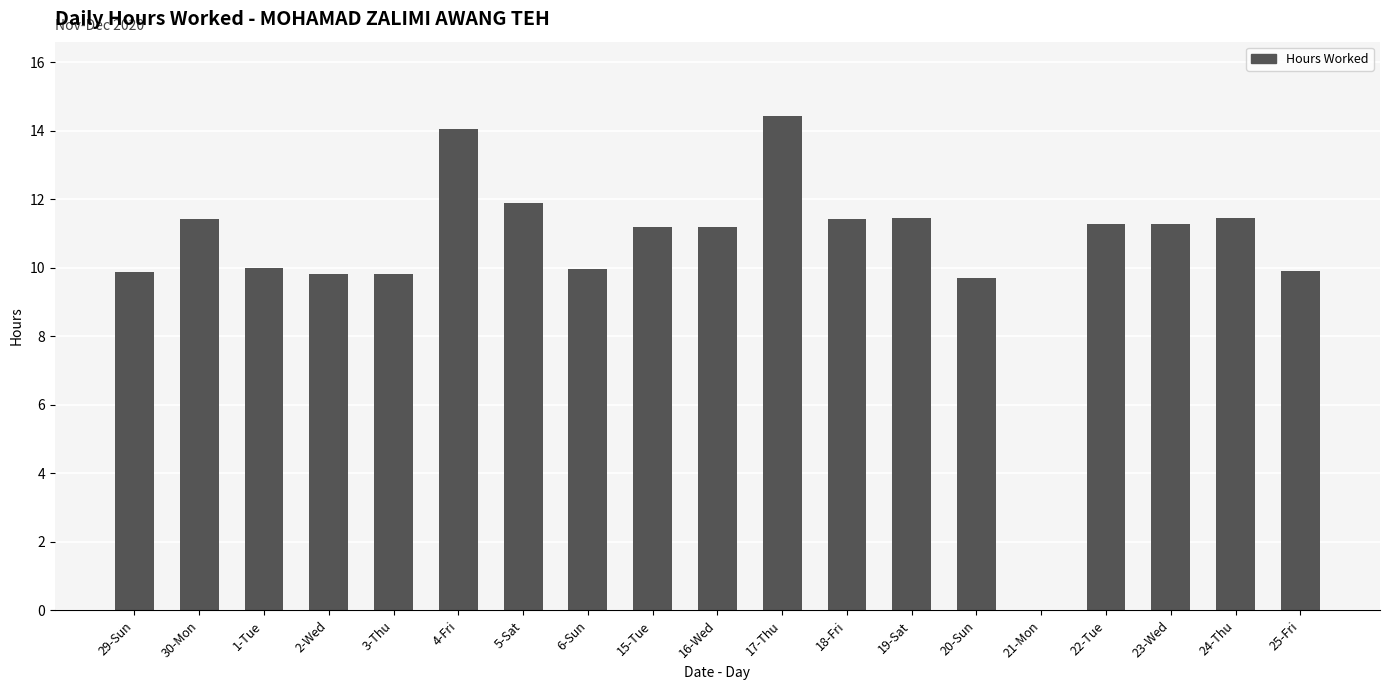

What is the sum of all values?

200.1